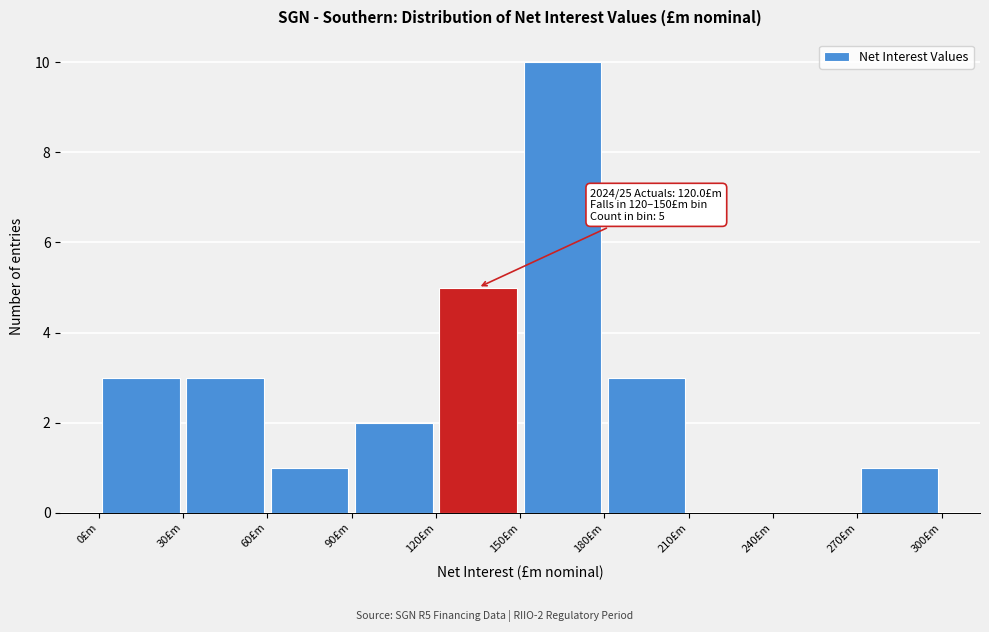

Over which range of the x-axis is the bar tallest?

150 to 180